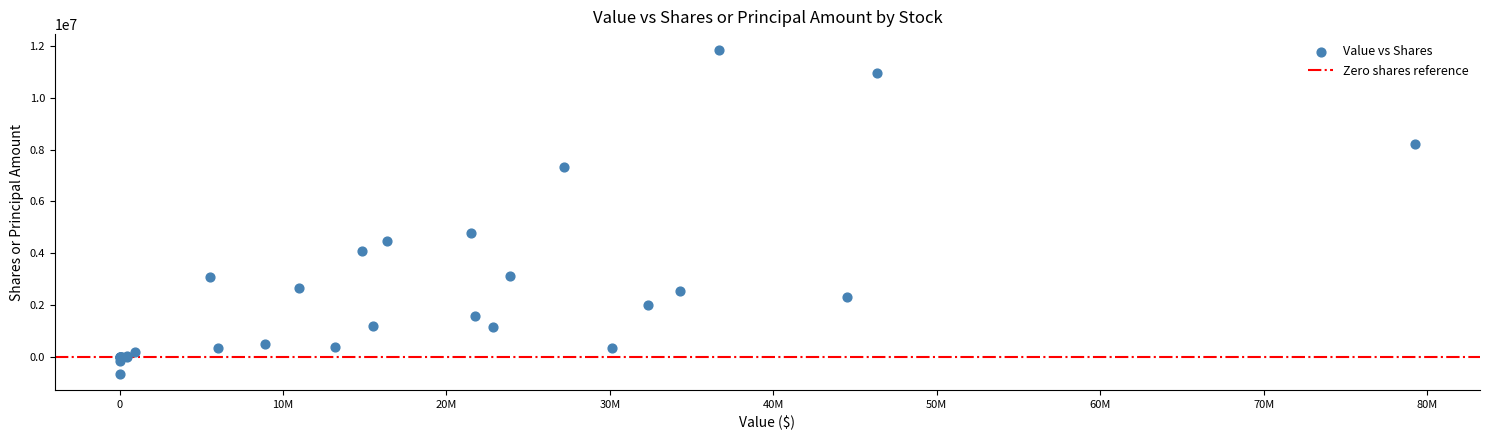

What Y value in the scatter plot is closest to 5586910?

4795350